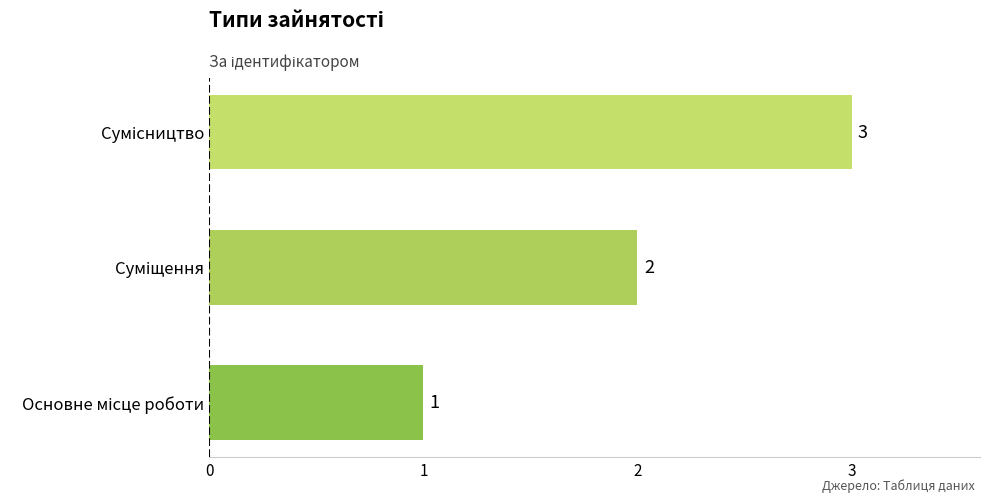

What is the maximum value shown in the chart?

3